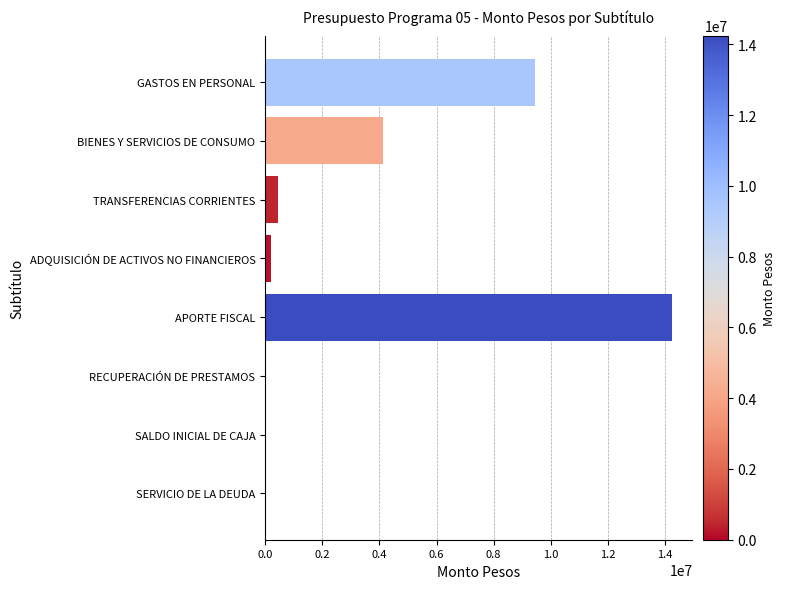

Reading top to bottom, list all the values displayed in this chart.

GASTOS EN PERSONAL=9464816	BIENES Y SERVICIOS DE CONSUMO=4141119	TRANSFERENCIAS CORRIENTES=443728	ADQUISICIÓN DE ACTIVOS NO FINANCIEROS=200681	APORTE FISCAL=14250334	RECUPERACIÓN DE PRESTAMOS=10	SALDO INICIAL DE CAJA=10	SERVICIO DE LA DEUDA=10